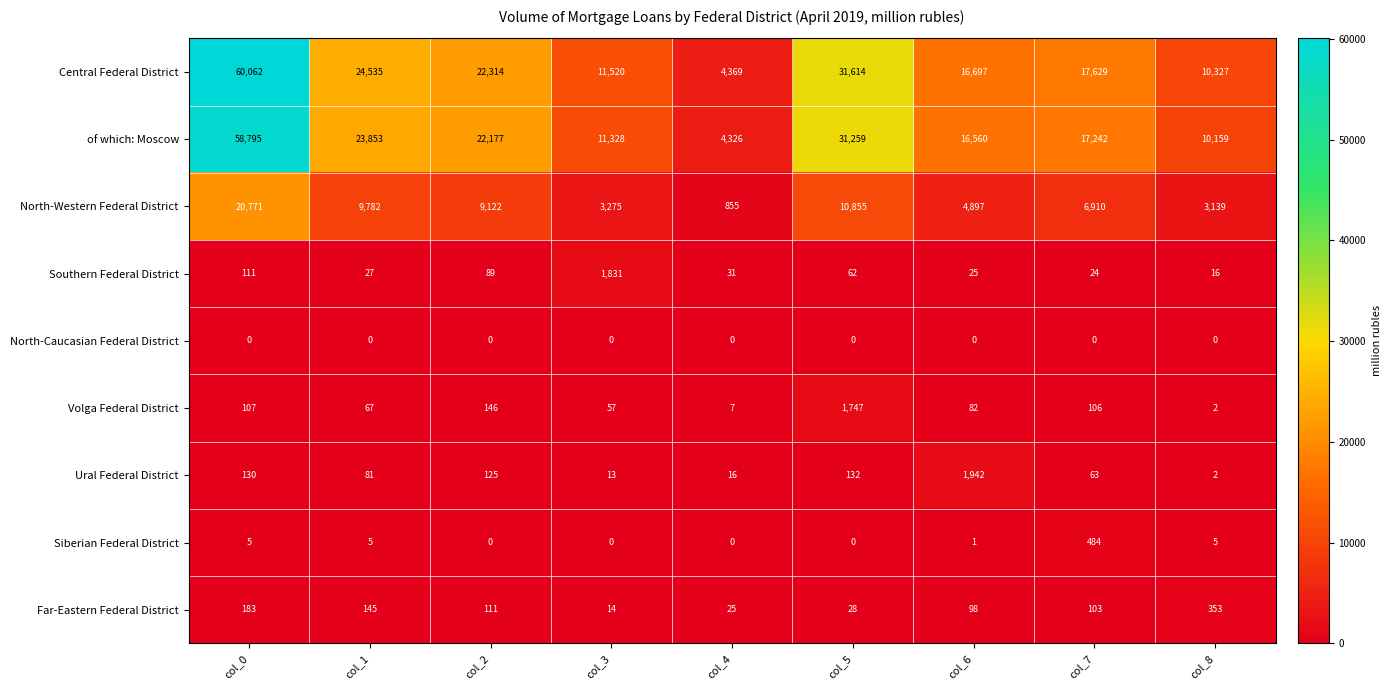

Where does the of which: Moscow series first go above 17242?

col_0